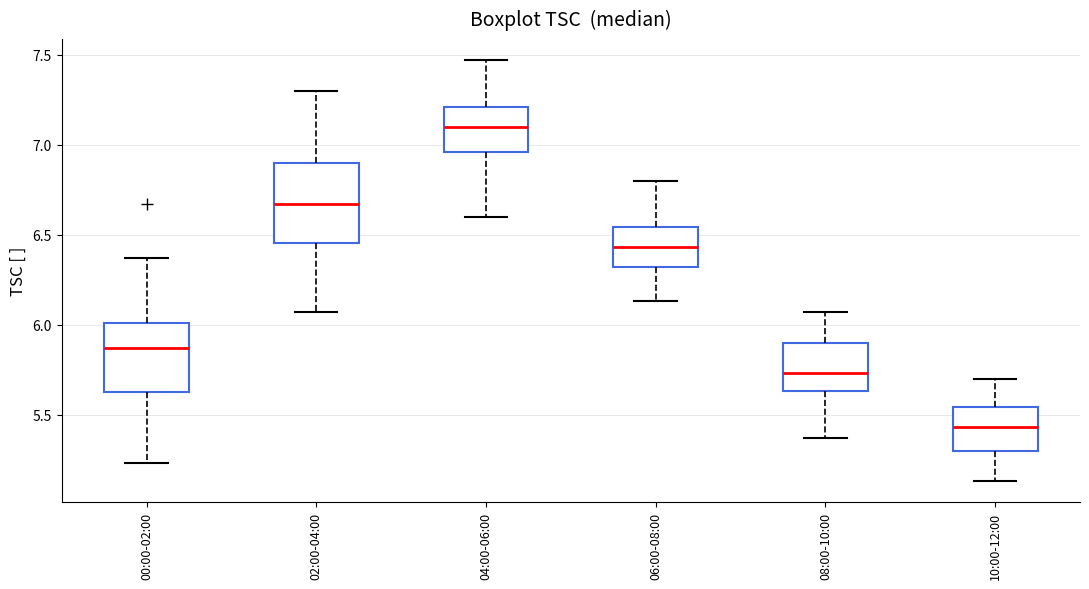

Which box's median line is the highest?

04:00-06:00